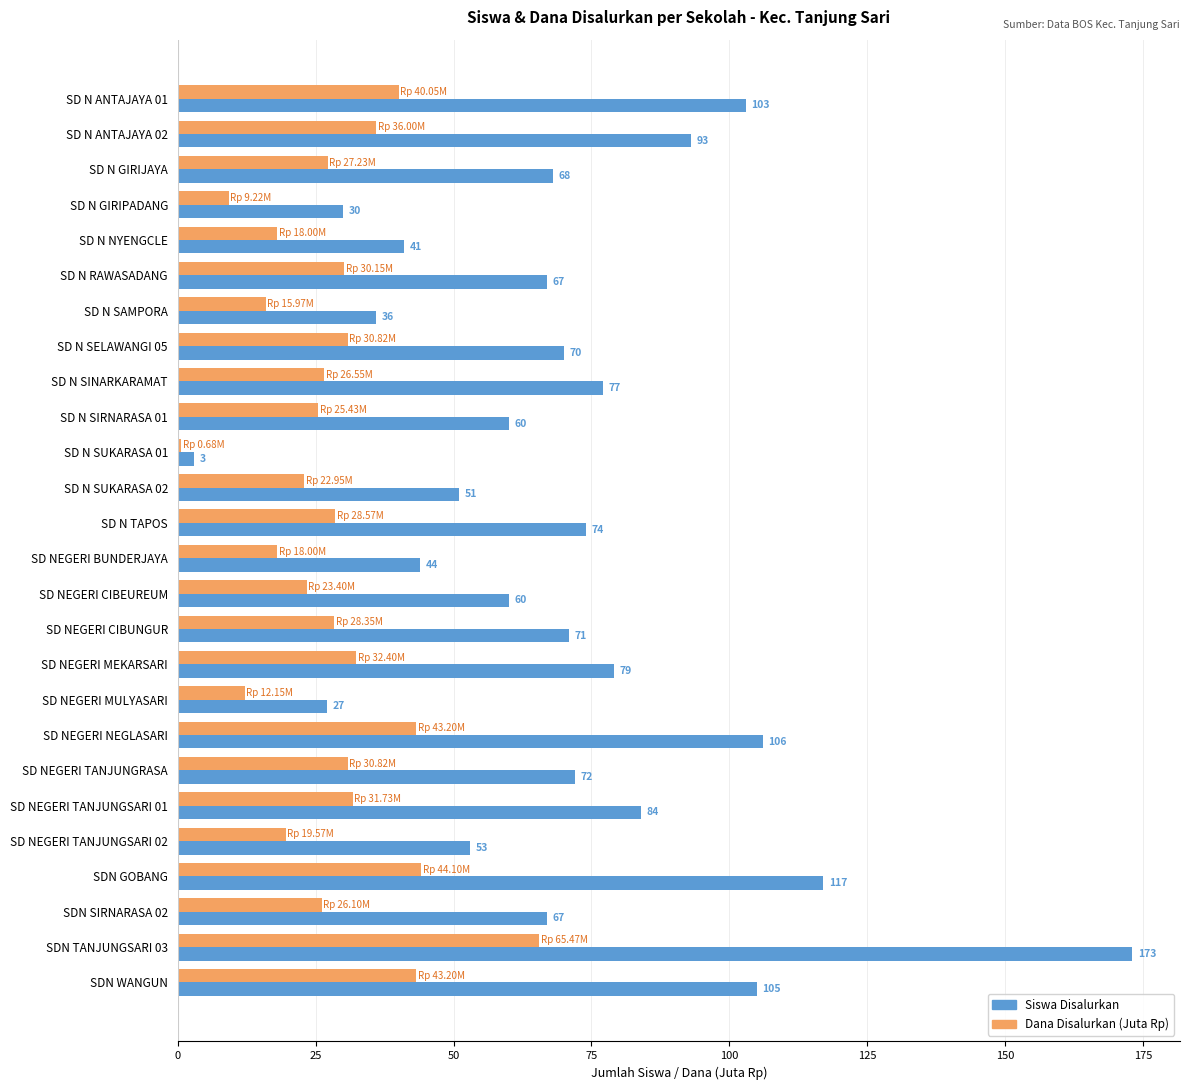

Is it true that Siswa Disalurkan equals 47.2 at SD N SINARKARAMAT?

False